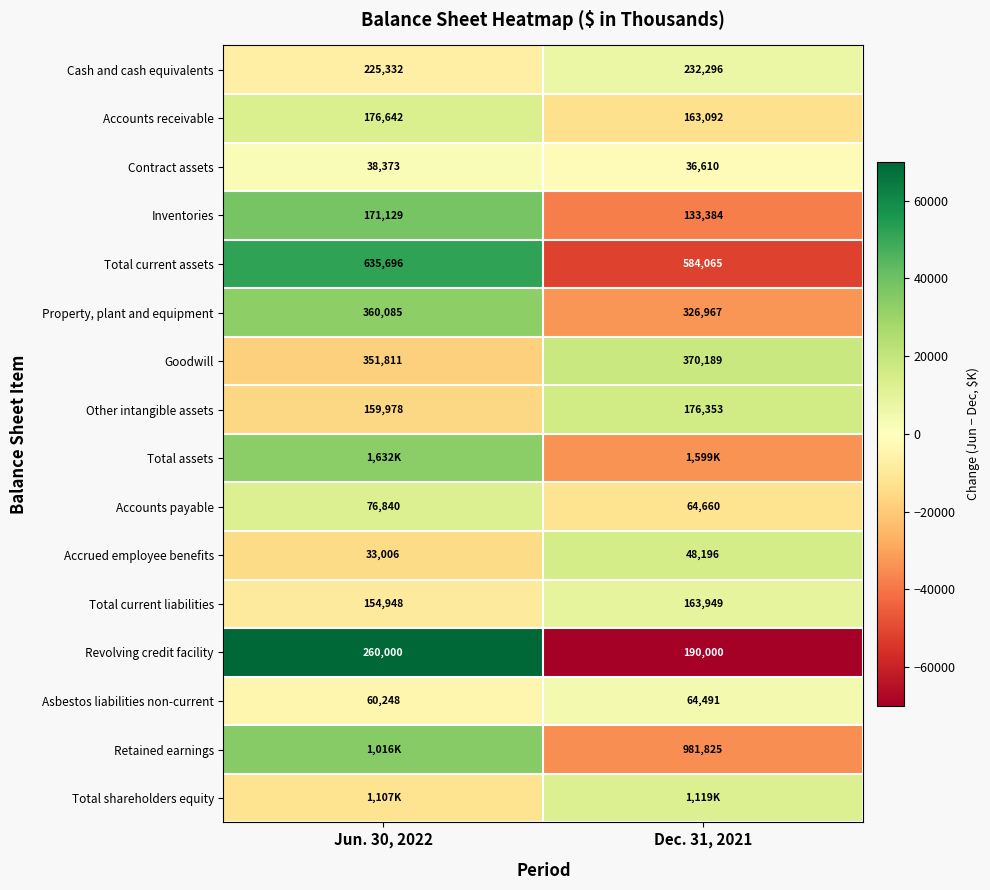

At which label does Total current liabilities reach its peak?

Dec. 31, 2021